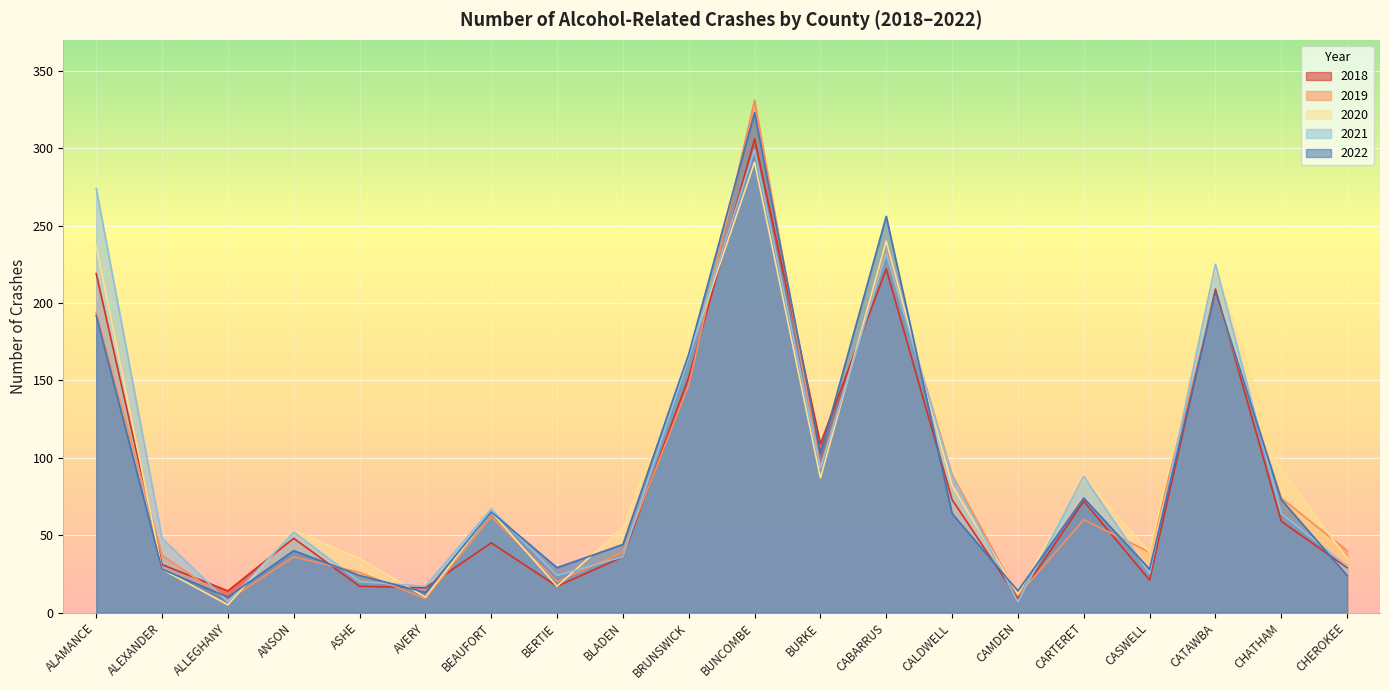

Which series has the largest range (max minus min)?

2019